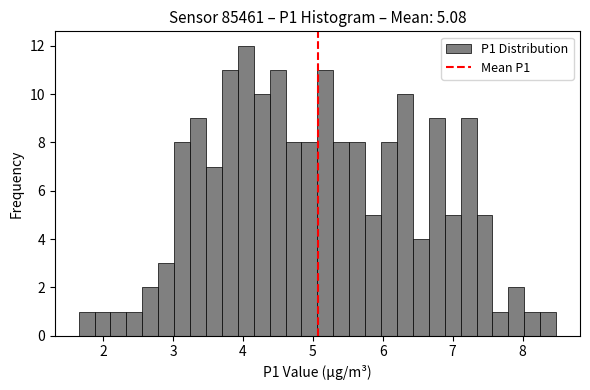

Around what value on the x-axis is the tallest bar? Give the approximate position of its centre, as read against the axis.

4.0